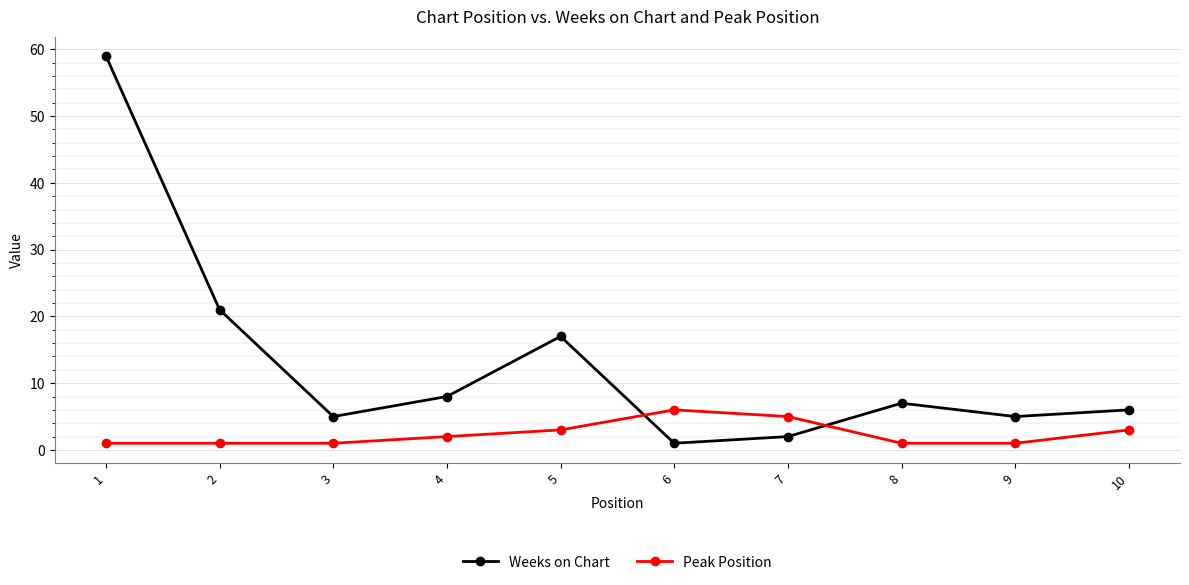

What are all the series names shown in the legend?

Weeks on Chart, Peak Position